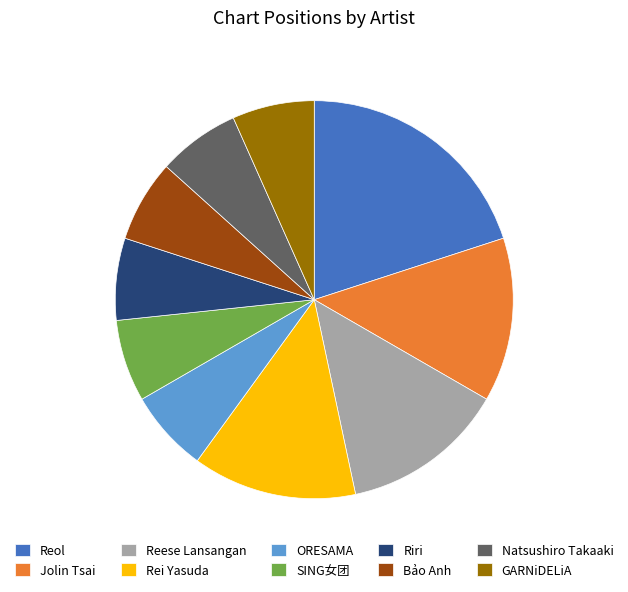

Is the sum of Natsushiro Takaaki and SING女团 greater than half?

No